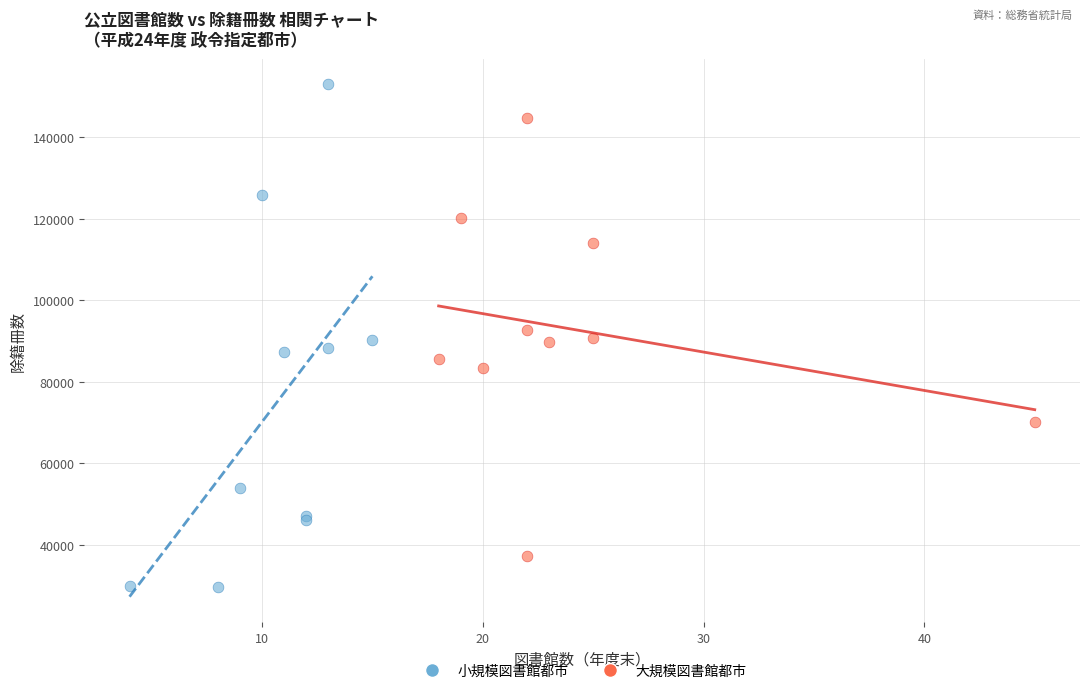

Which series reaches the minimum Y coordinate?

小規模図書館都市